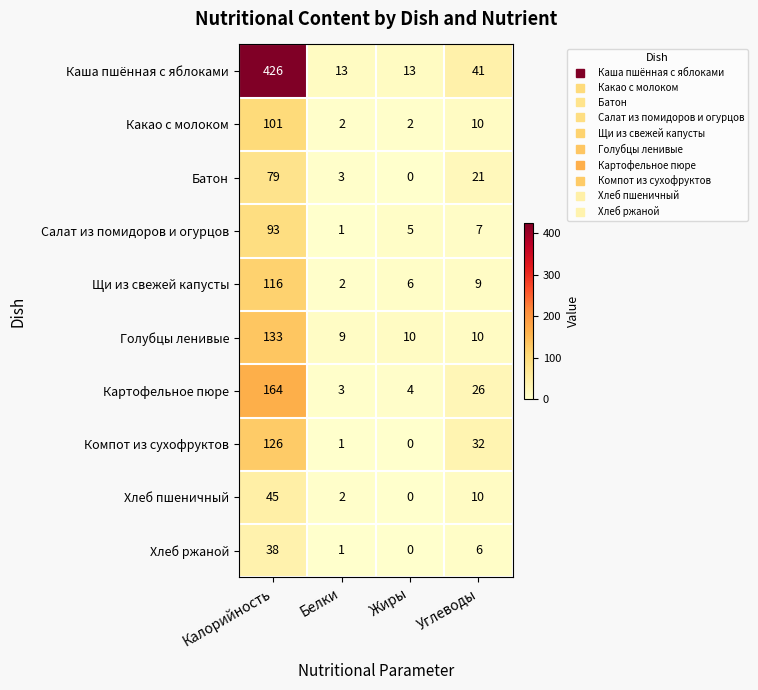

Rank the series at Калорийность from highest to lowest value.

Каша пшённая с яблоками, Картофельное пюре, Голубцы ленивые, Компот из сухофруктов, Щи из свежей капусты, Какао с молоком, Салат из помидоров и огурцов, Батон, Хлеб пшеничный, Хлеб ржаной